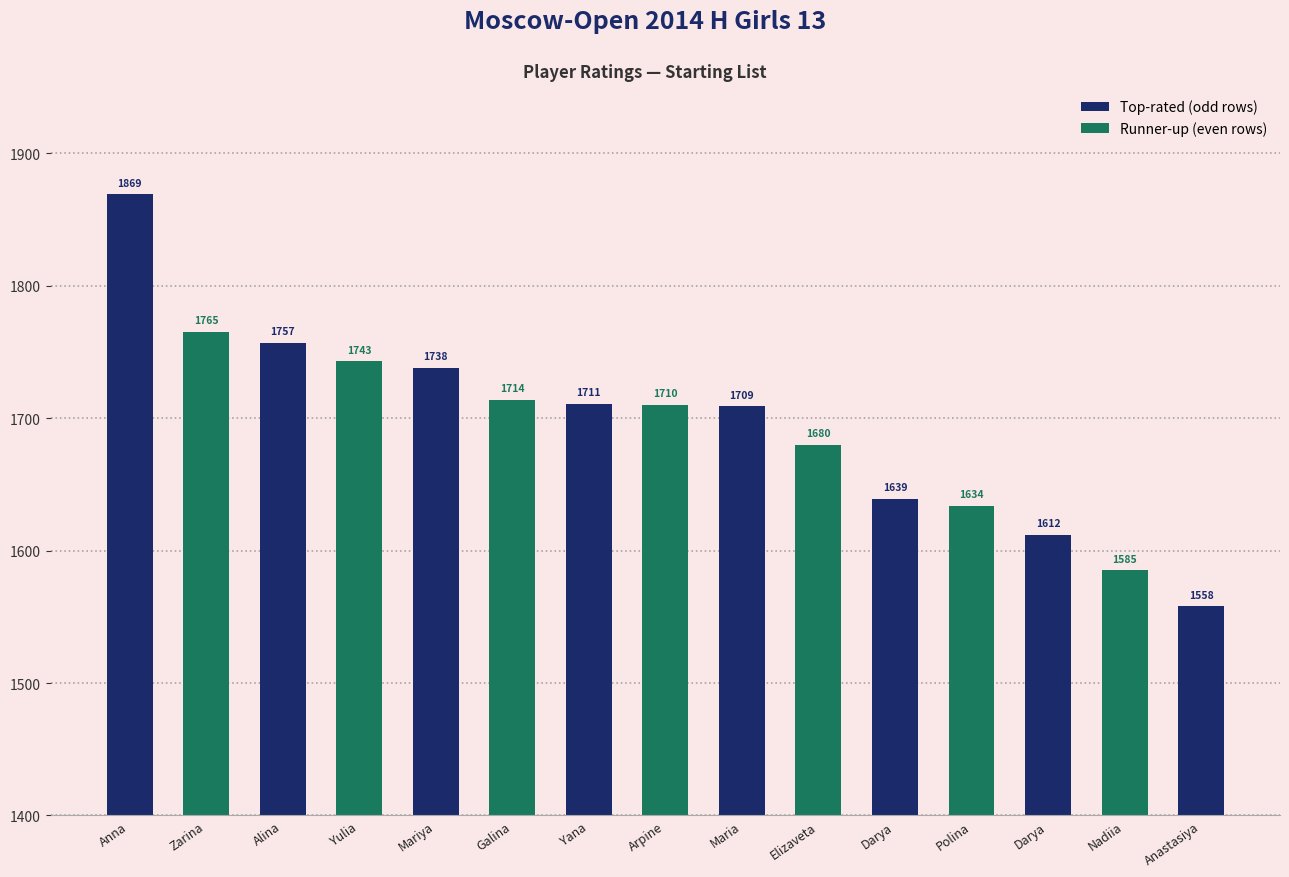

Approximately how many times larger is the value at Beshukova Alina compared to Dyachkova Maria?

1.0